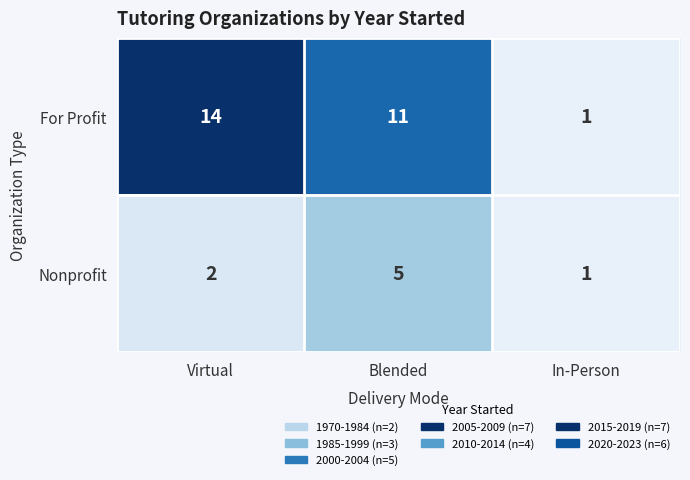

Which category has the lowest value in the For Profit series?

In-Person